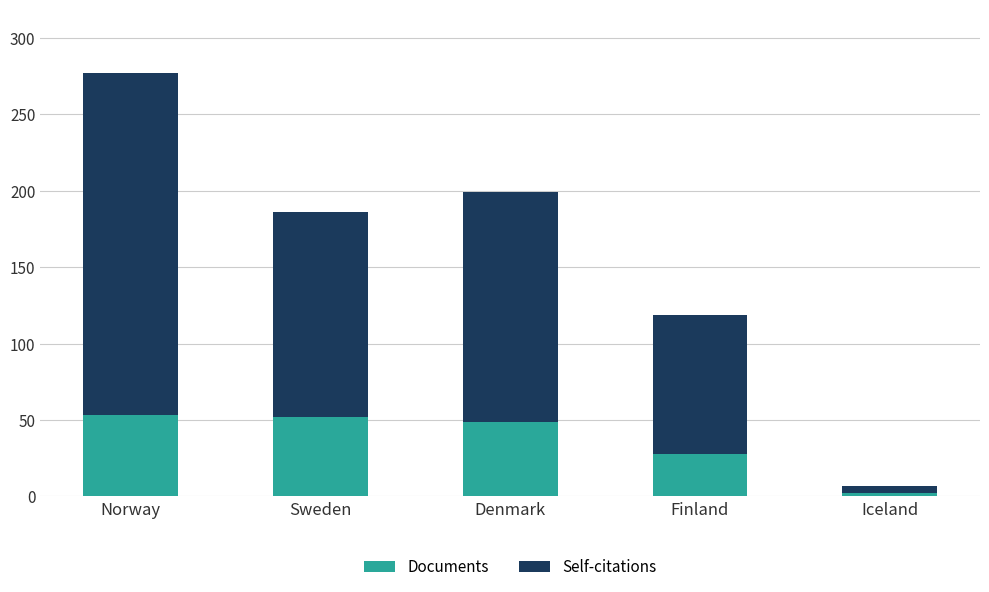

What is the average value of the Documents series?

37